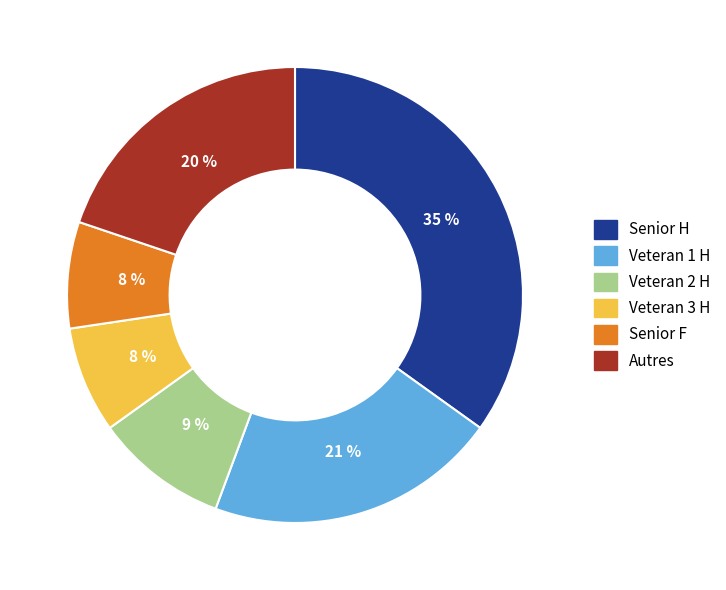

Does any single category account for the majority?

No